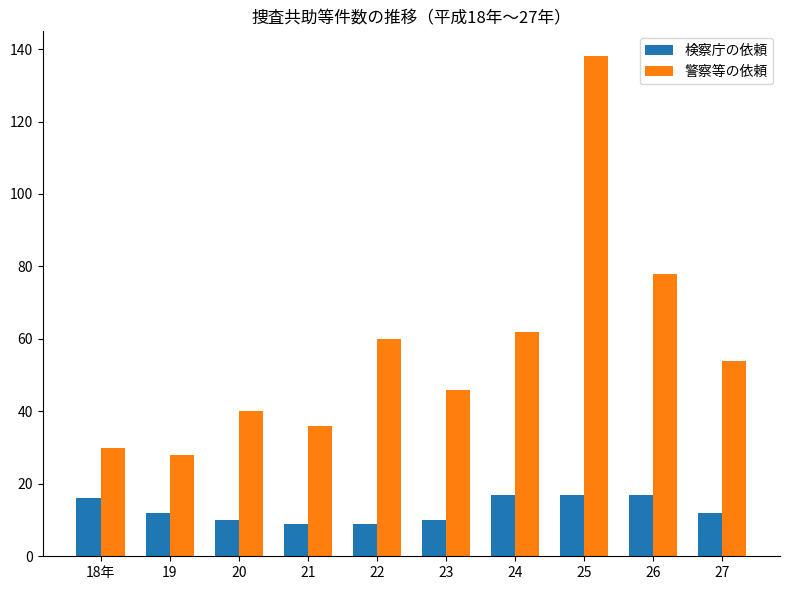

Which series has the largest range (max minus min)?

警察等の依頼